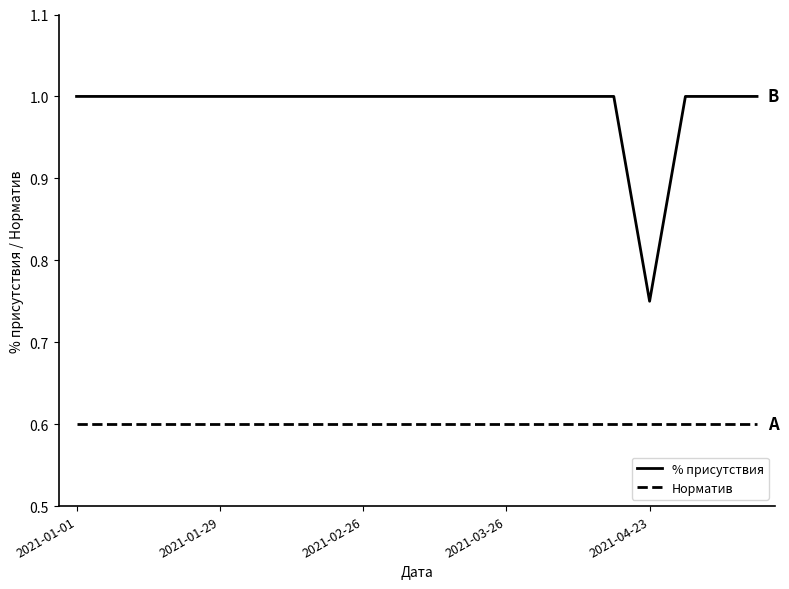

Does the chart display data point markers on the line(s)?

No